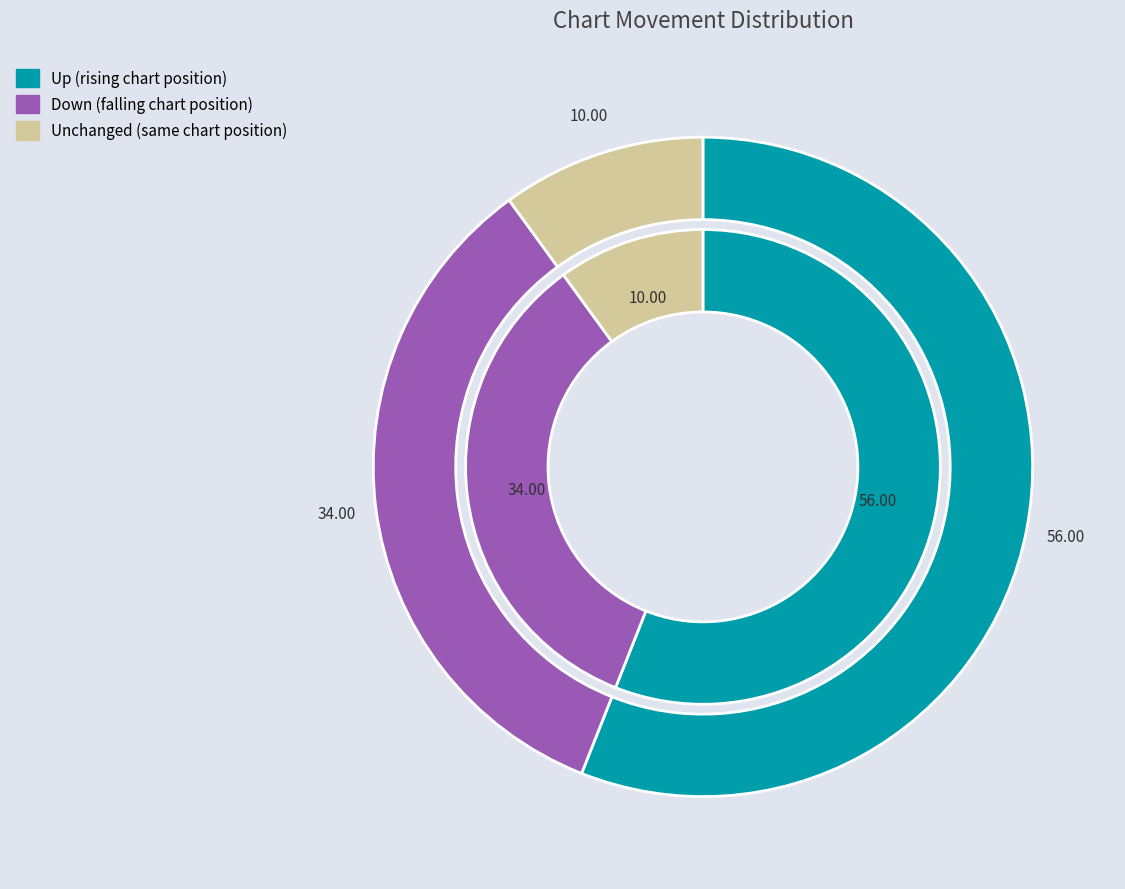

Count the number of slices in the pie.

3